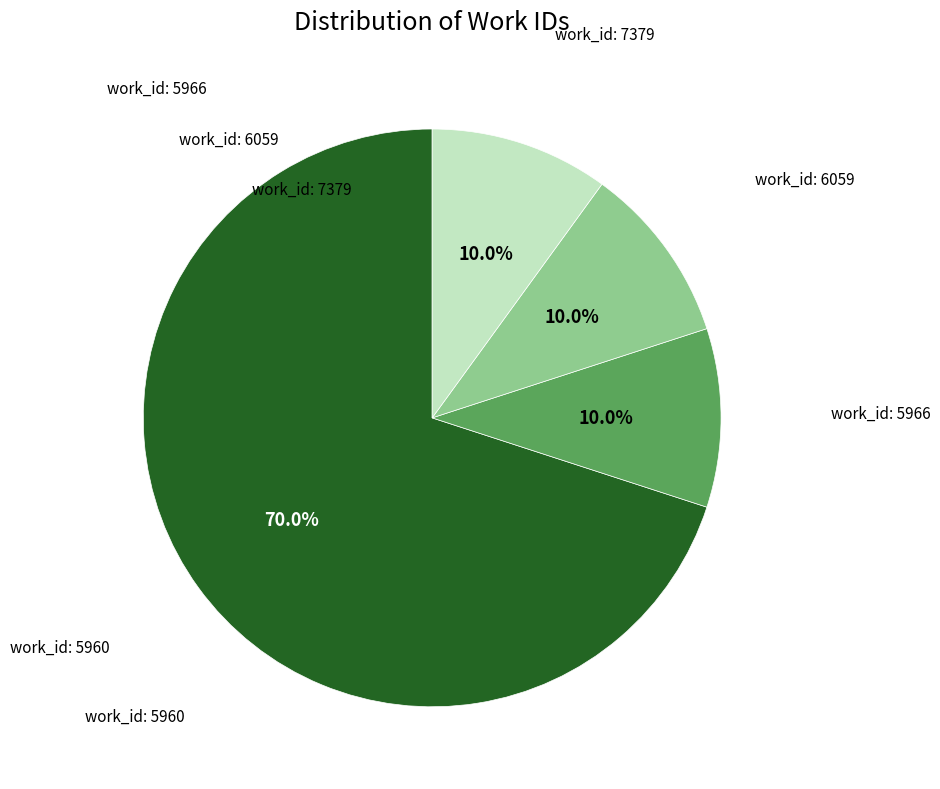

Is there a majority slice in this chart?

Yes